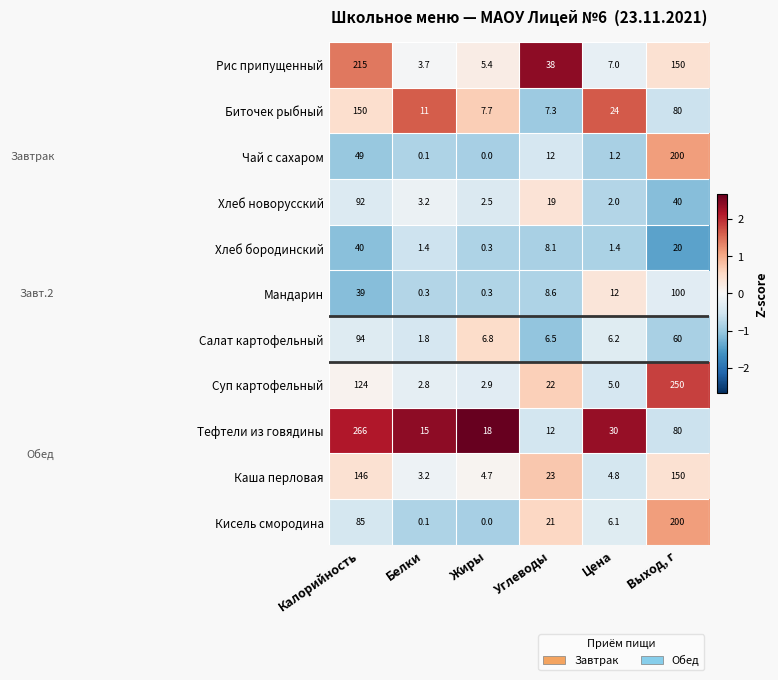

What is the smallest value displayed?

0.0